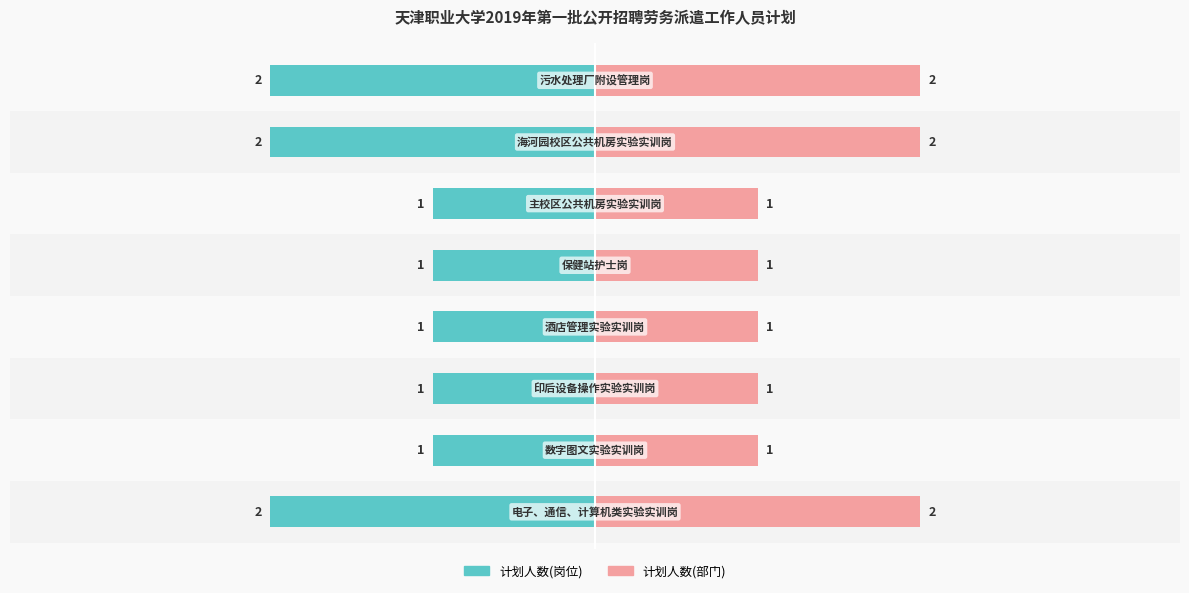

Reading left to right, transcribe all the data shown in this chart.

计划人数(岗位): -2	-1	-1	-1	-1	-1	-2	-2
计划人数(部门): 2	1	1	1	1	1	2	2